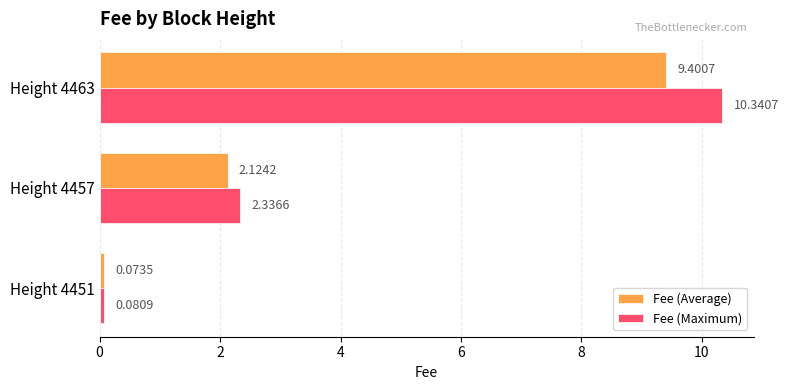

Rank the series by their maximum value, from lowest to highest.

Fee (Average), Fee (Maximum)